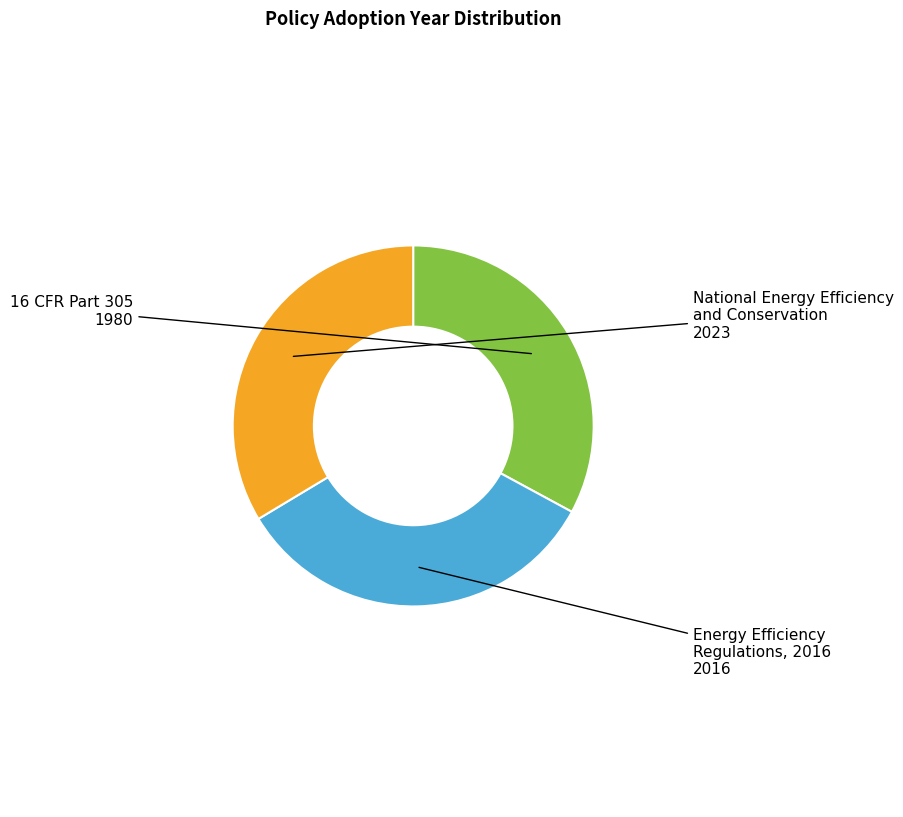

Does any single category account for the majority?

No